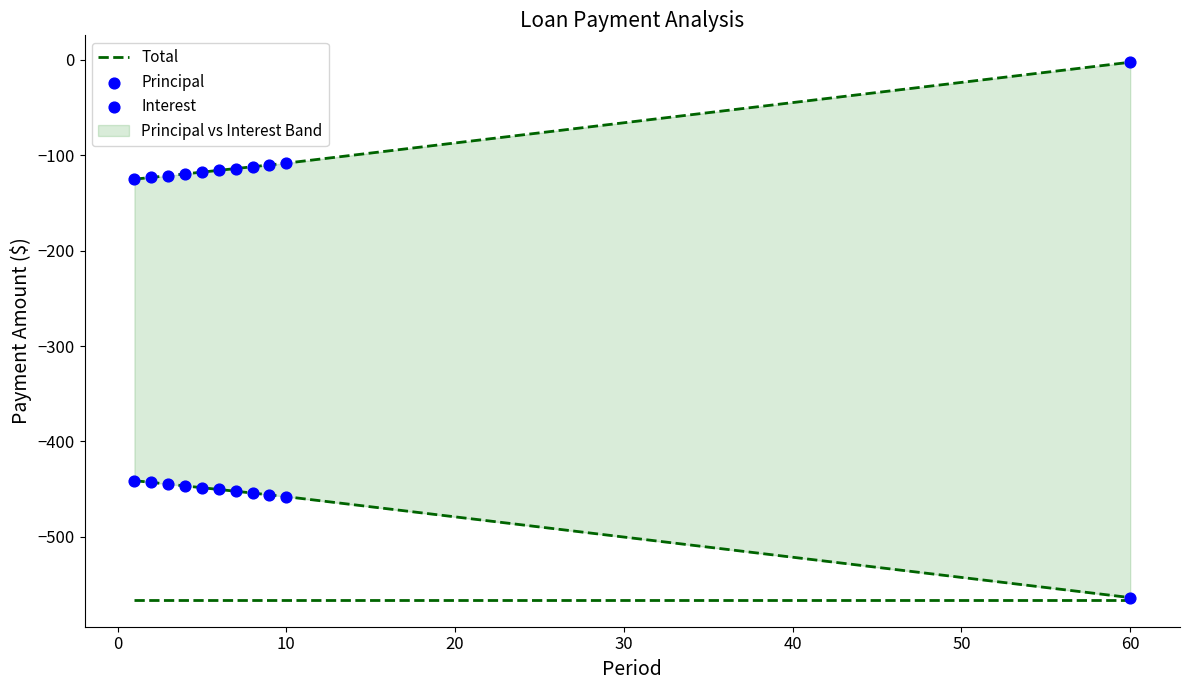

What are all the series names shown in the legend?

Total, Principal, Interest